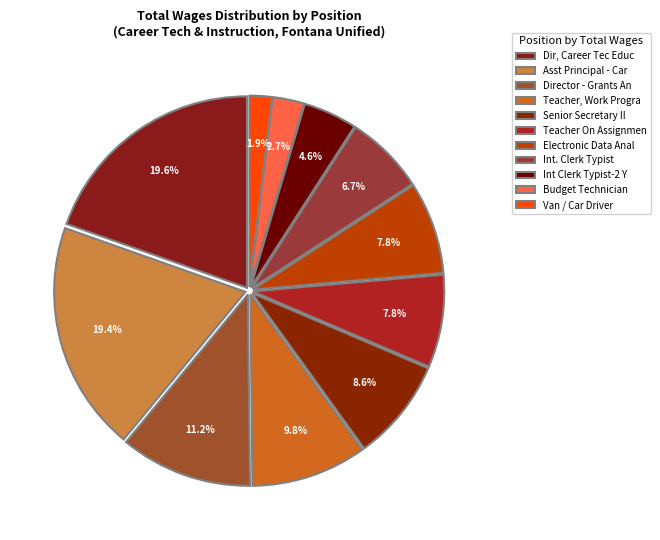

How much of the chart is everything except Budget Technician?

97.3%